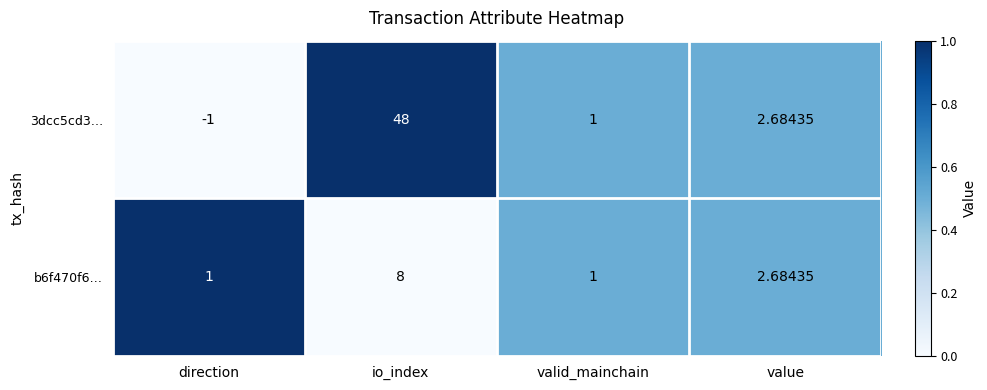

List the labels in order of 3dcc5cd3… value, largest first.

io_index, value, valid_mainchain, direction